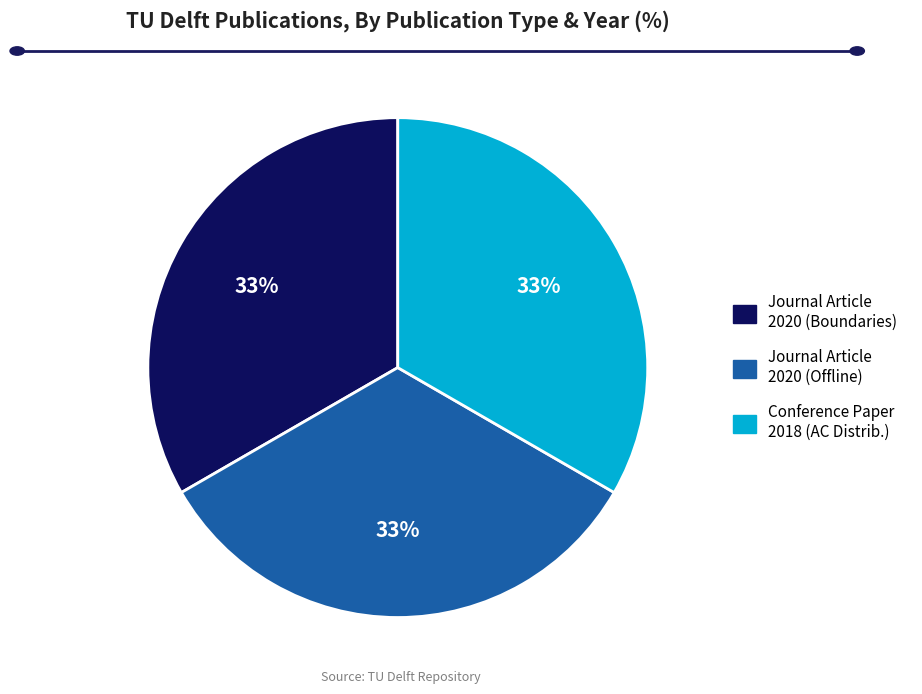

Is there any slice that represents more than half of the pie?

No